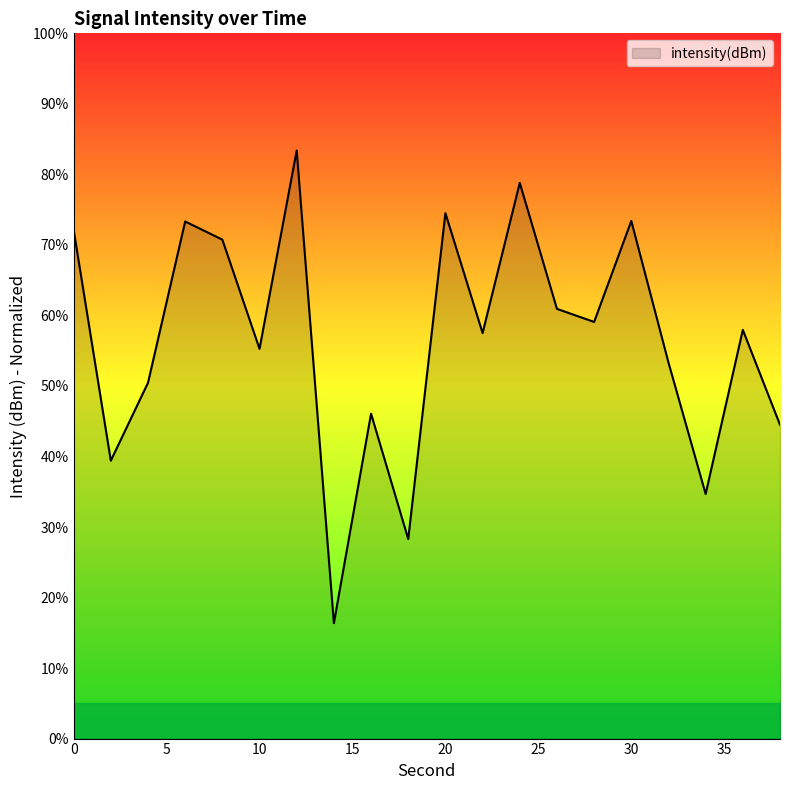

What is the difference between the maximum and minimum values?

67.0